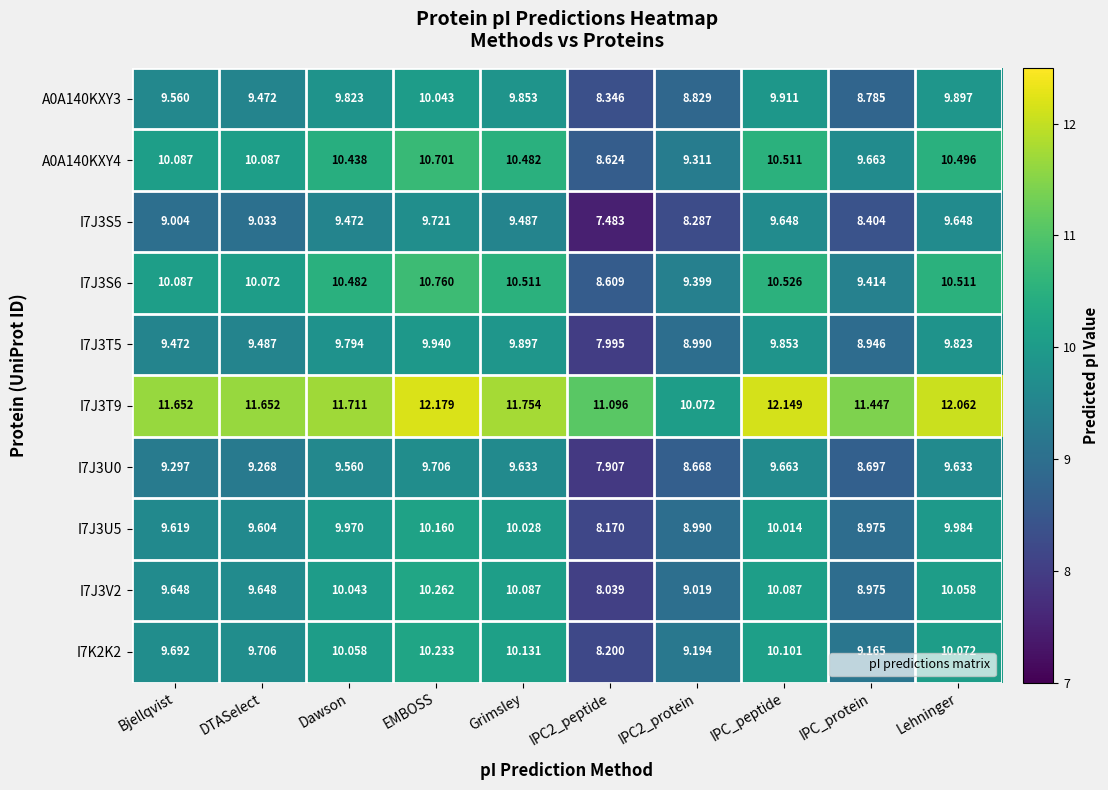

At which label does I7K2K2 first exceed 10?

Dawson